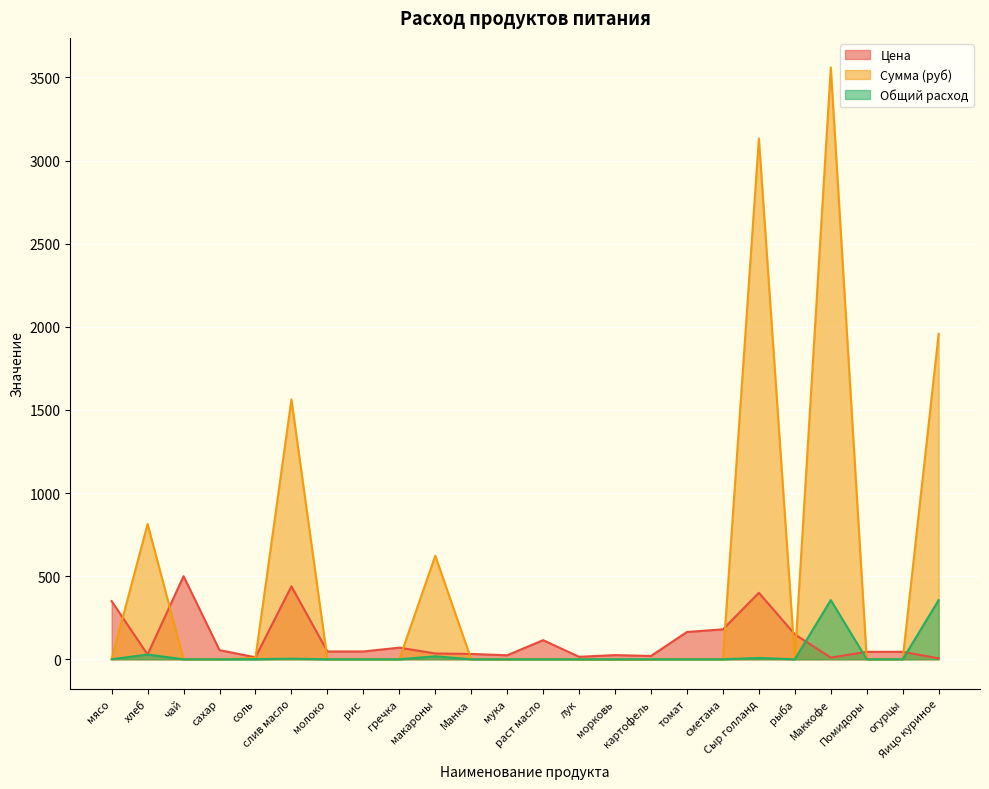

Which has a higher value, томат or соль?

томат